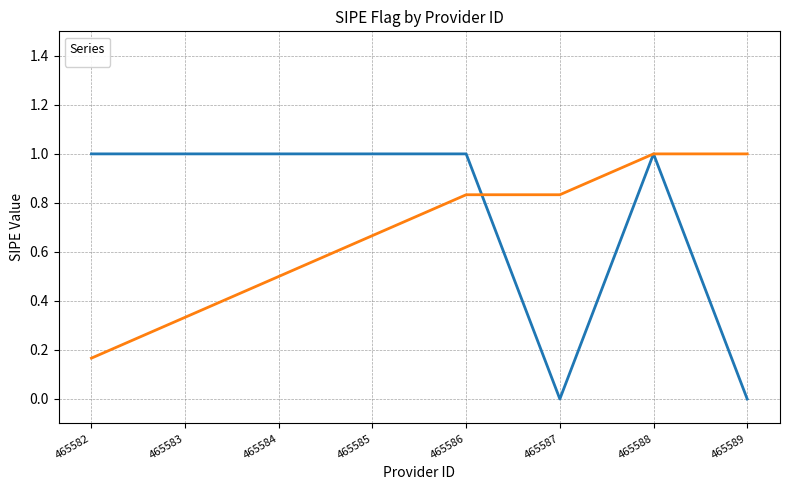

List the labels in order of value, largest first.

465582, 465583, 465584, 465585, 465586, 465588, 465587, 465589